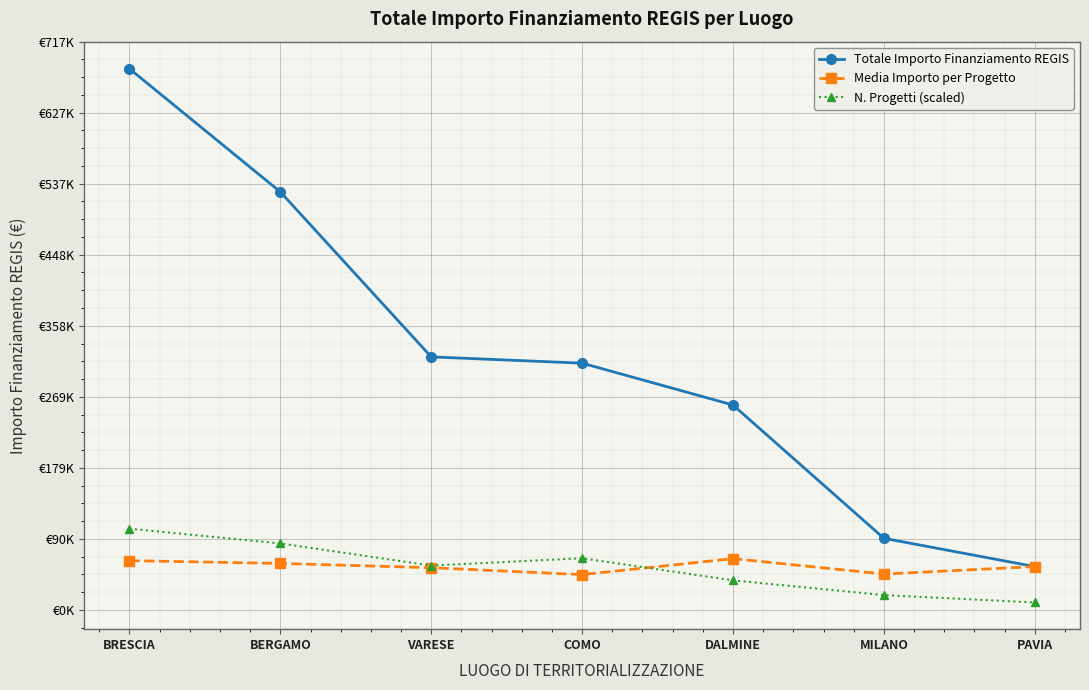

What is the value of the N. Progetti (scaled) point at the 3rd from the left?

55841.1